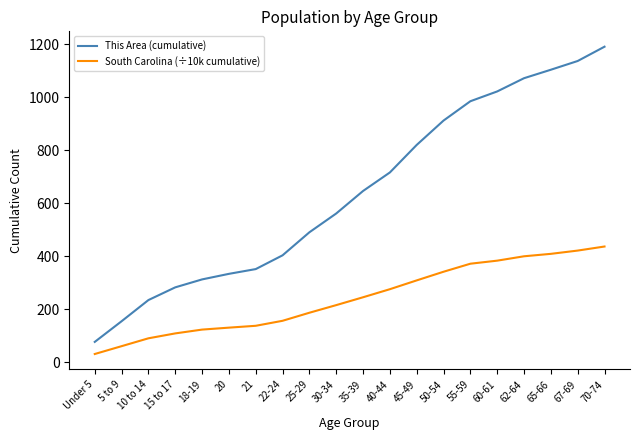

True or false: This Area (cumulative) and South Carolina (÷10k cumulative) intersect in this chart.

False